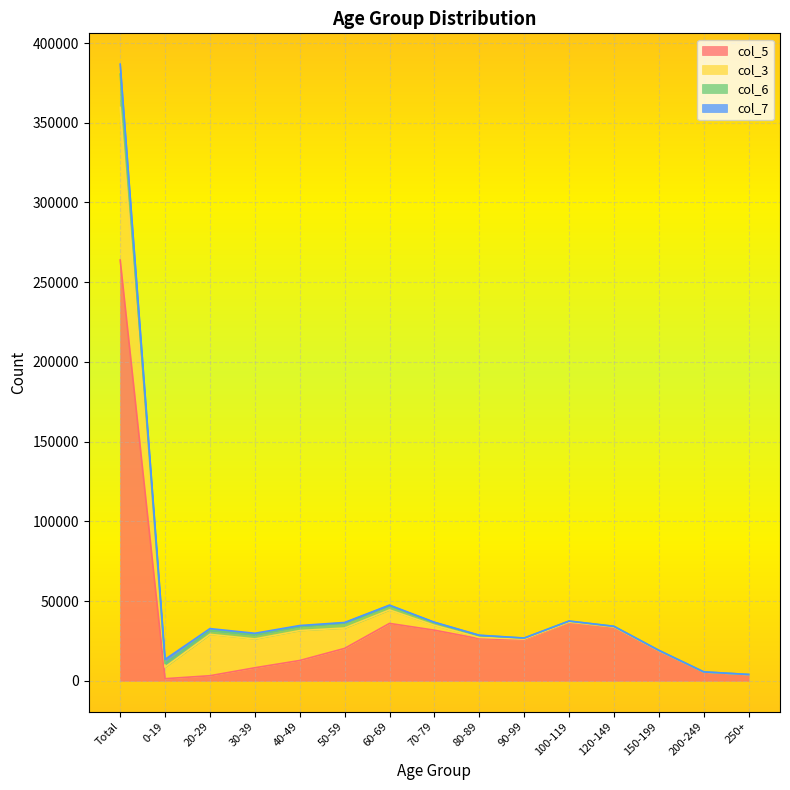

Which category has the lowest value in the col_6 series?

250+